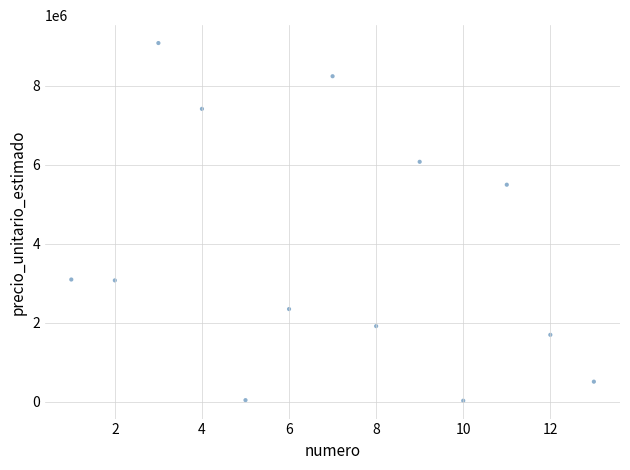

What is the range of Y values (max minus min)?

9054000